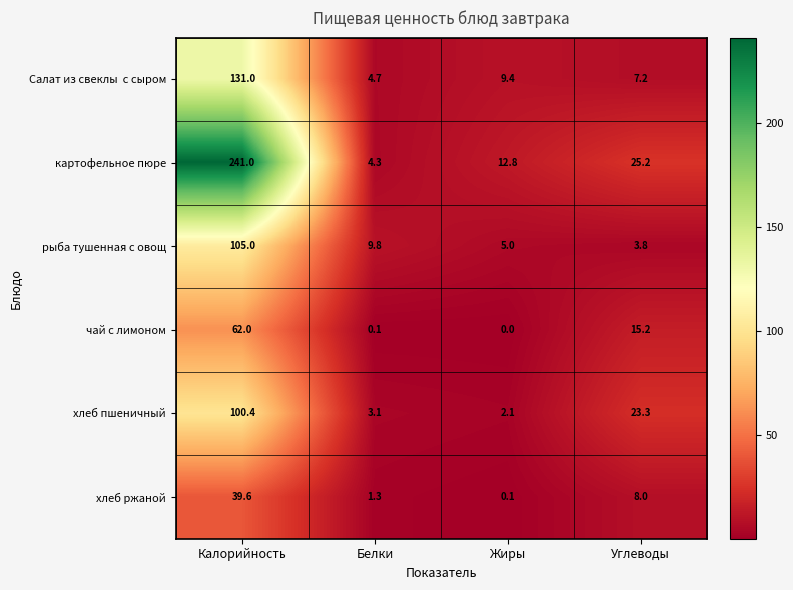

List the labels in order of картофельное пюре value, smallest first.

Белки, Жиры, Углеводы, Калорийность